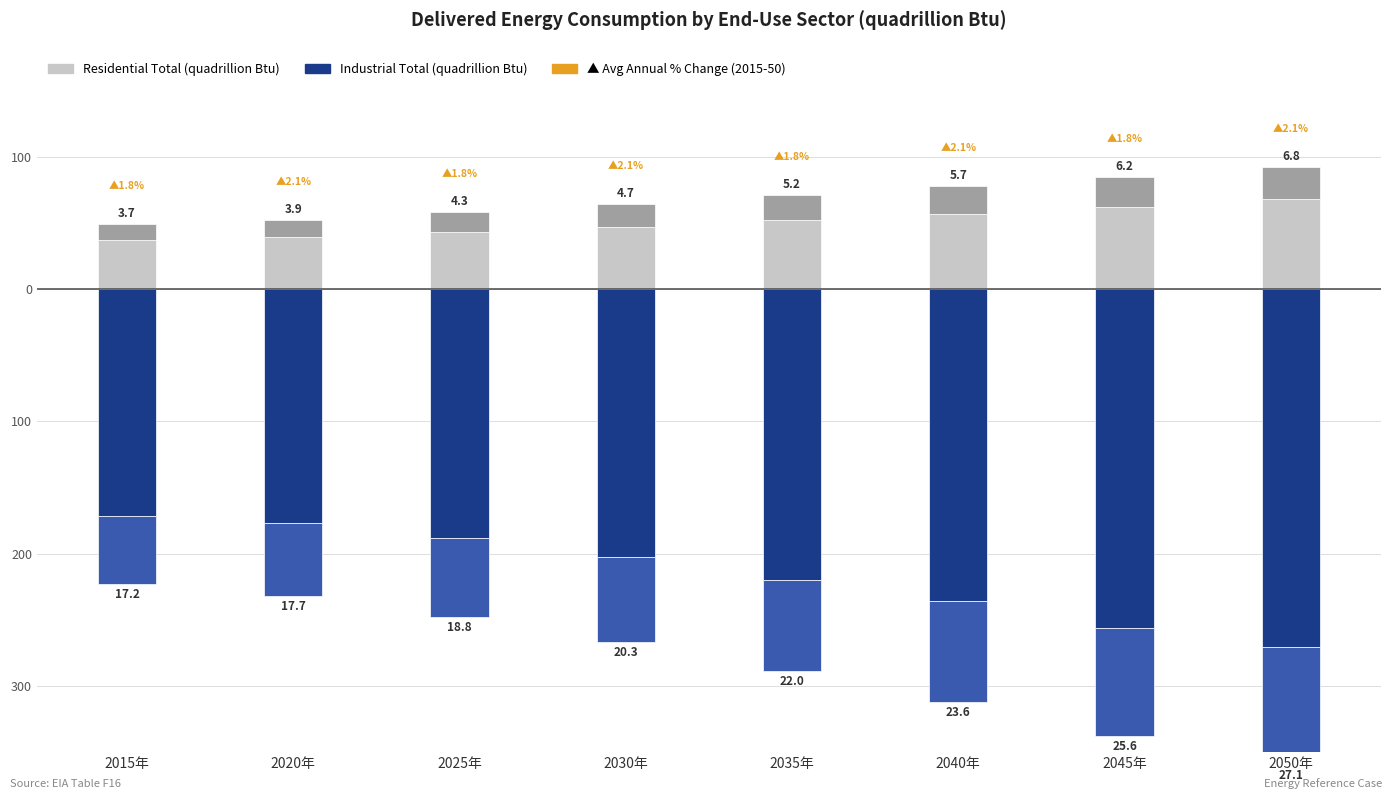

Are the bars horizontal?

No